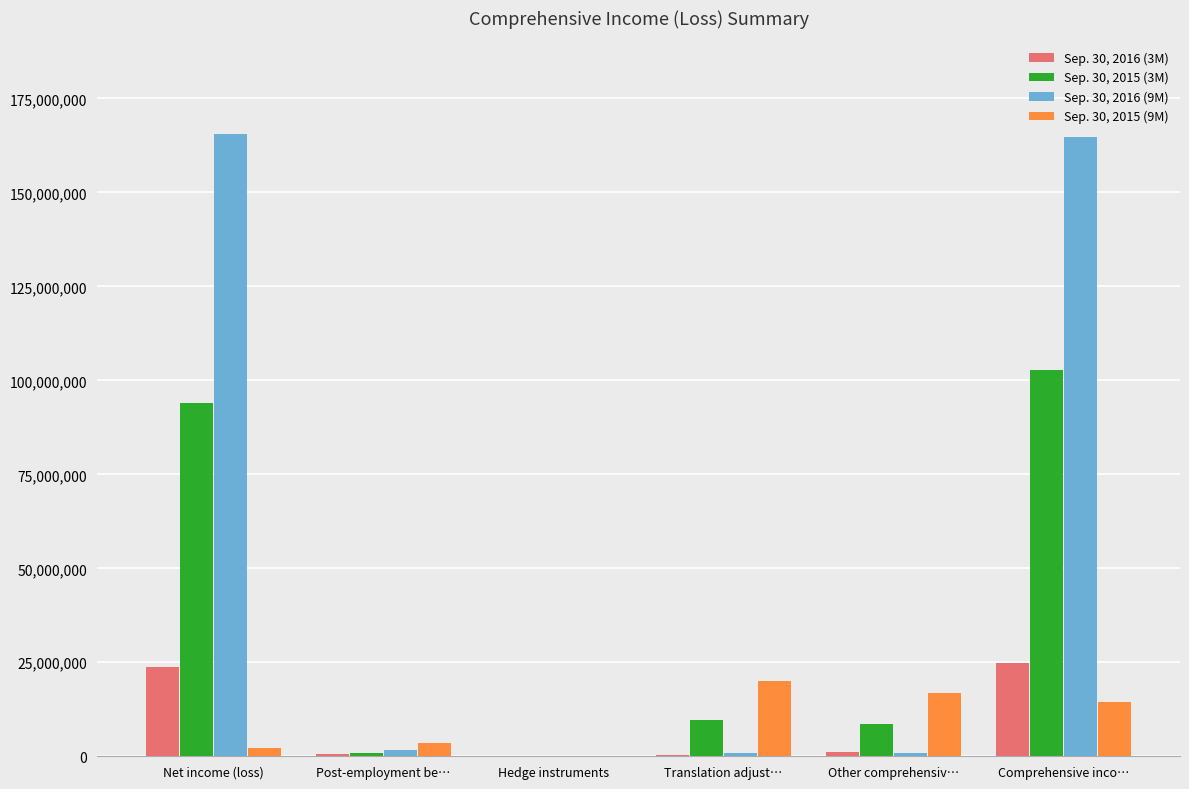

Which category has the highest value in the Sep. 30, 2015 (3M) series?

Comprehensive inco…